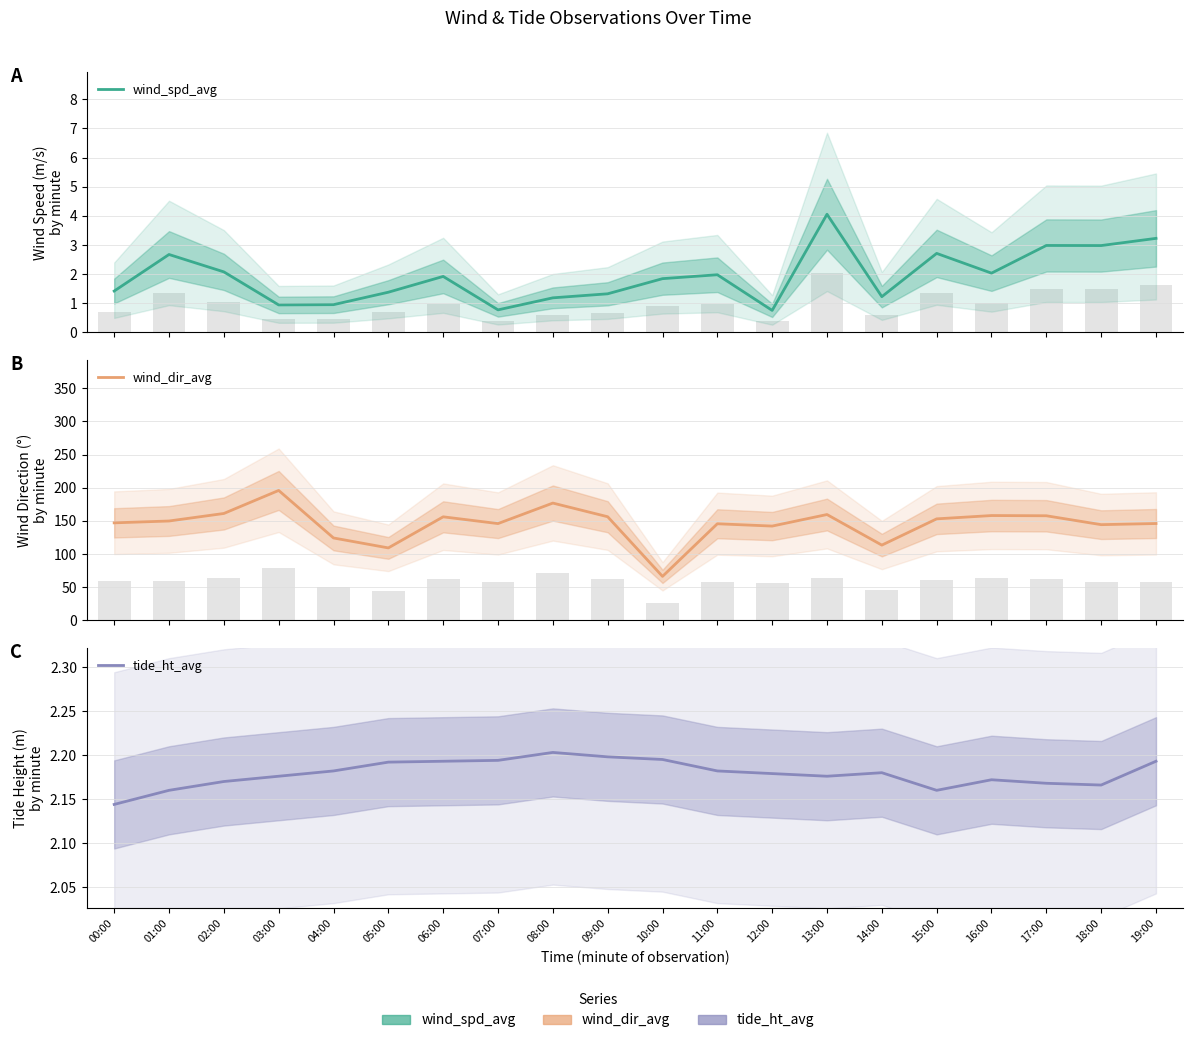

What is the total value across all series at 08:00?

180.3